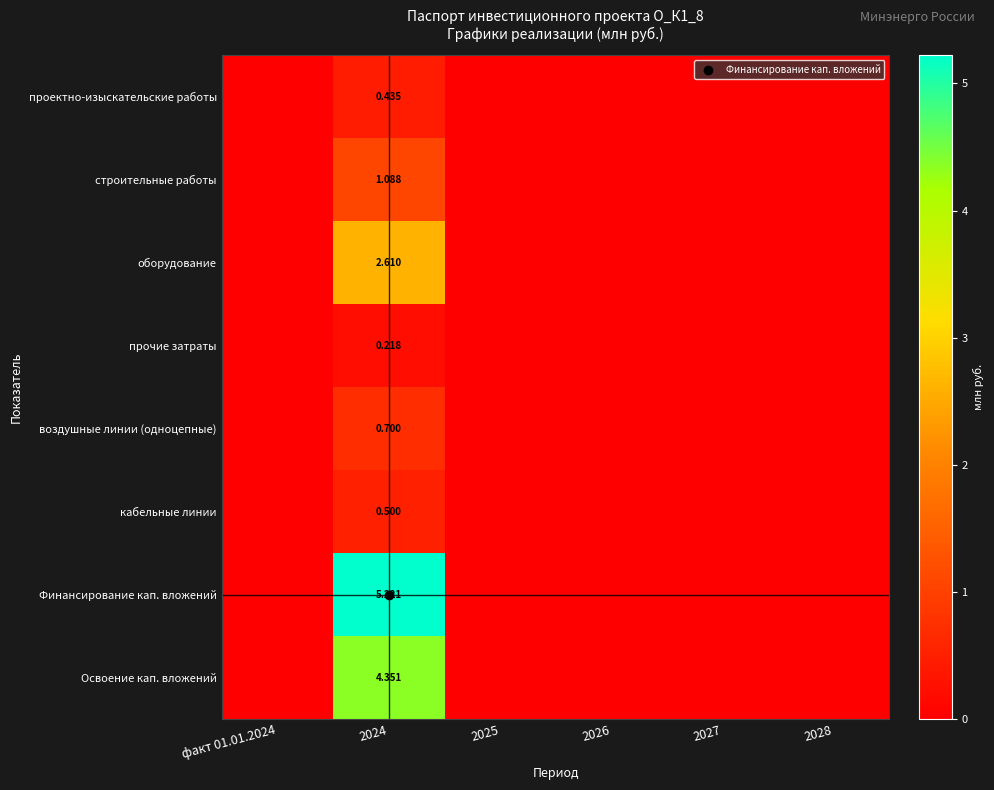

What is the difference between the maximum and minimum values in the оборудование series?

2.6